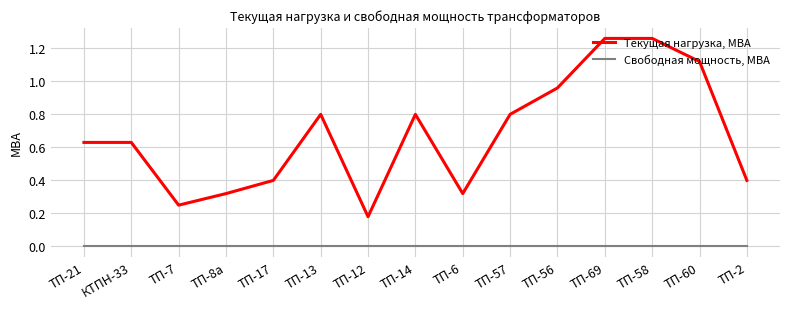

True or false: Свободная мощность, МВА and Текущая нагрузка, МВА intersect in this chart.

False